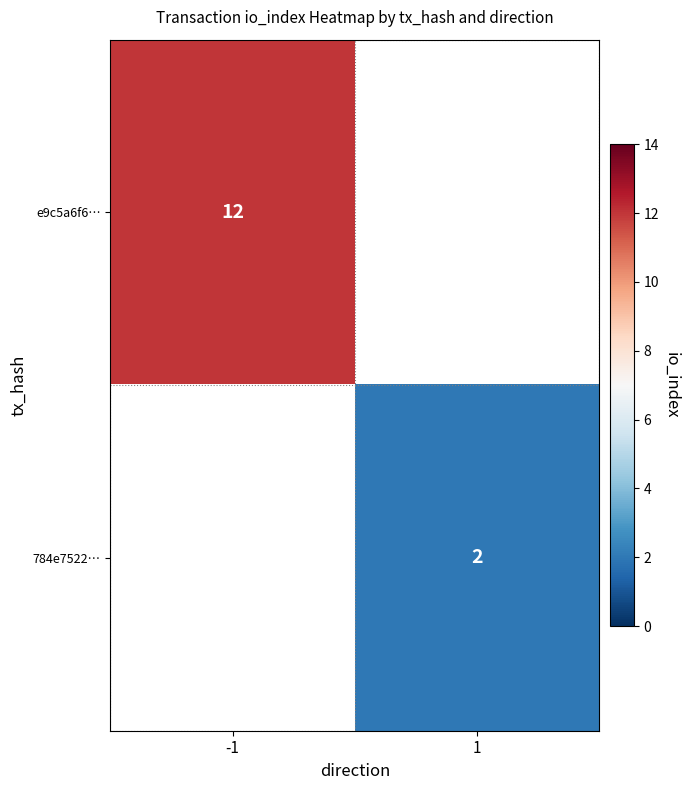

True or false: e9c5a6f6… has a value of 12 at -1.

True